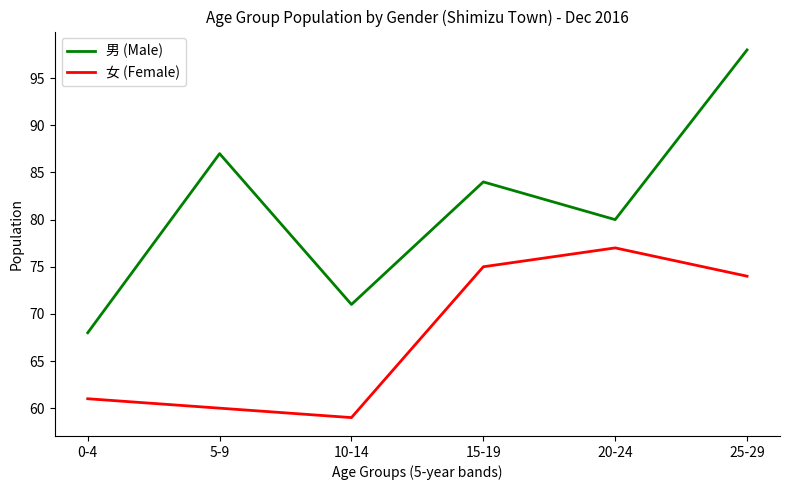

What is the sum of all 男 (Male) values?

488